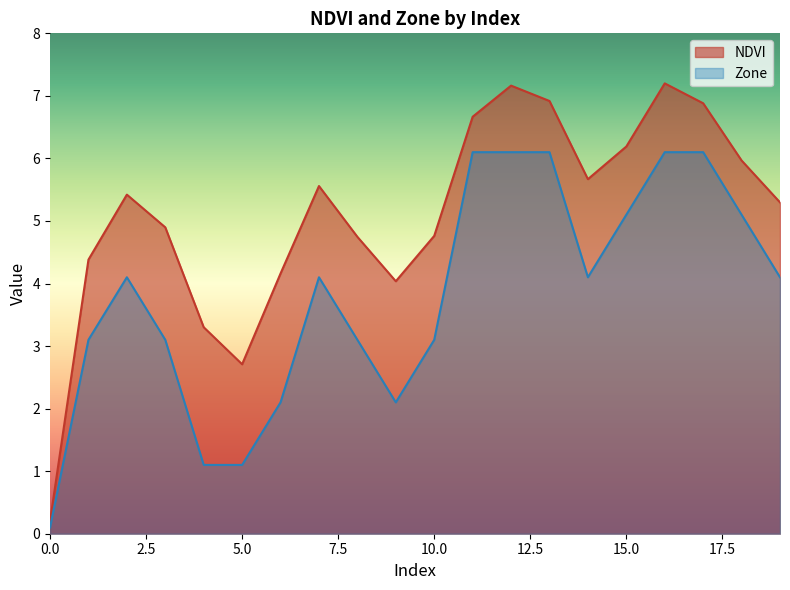

Where is the first local maximum for NDVI?

2